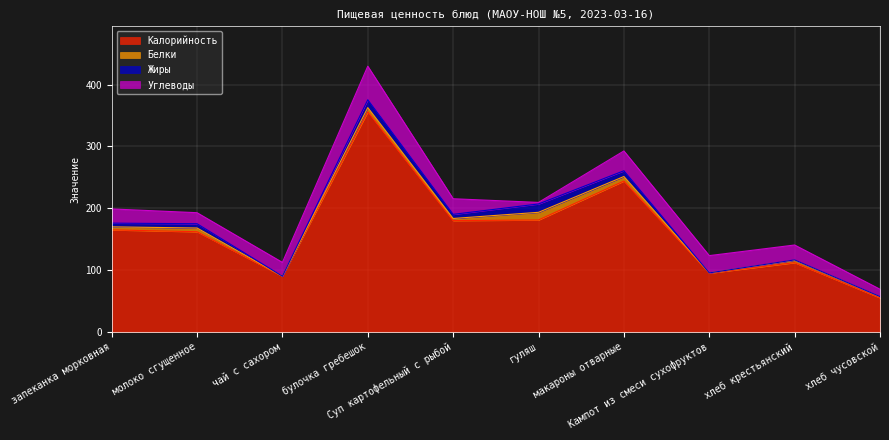

How many values in the Белки series exceed 4?

5